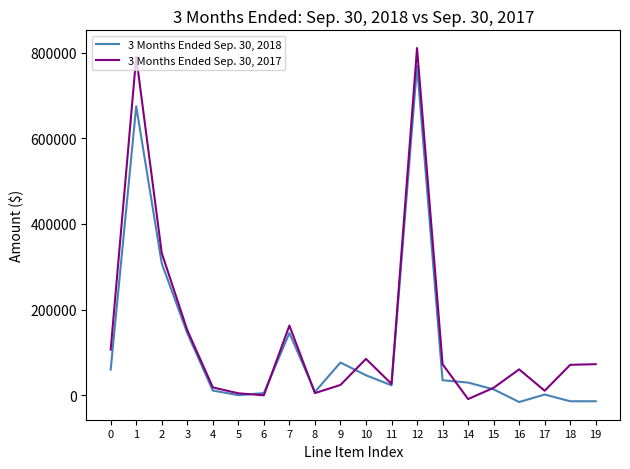

How many lines are shown in the chart?

2